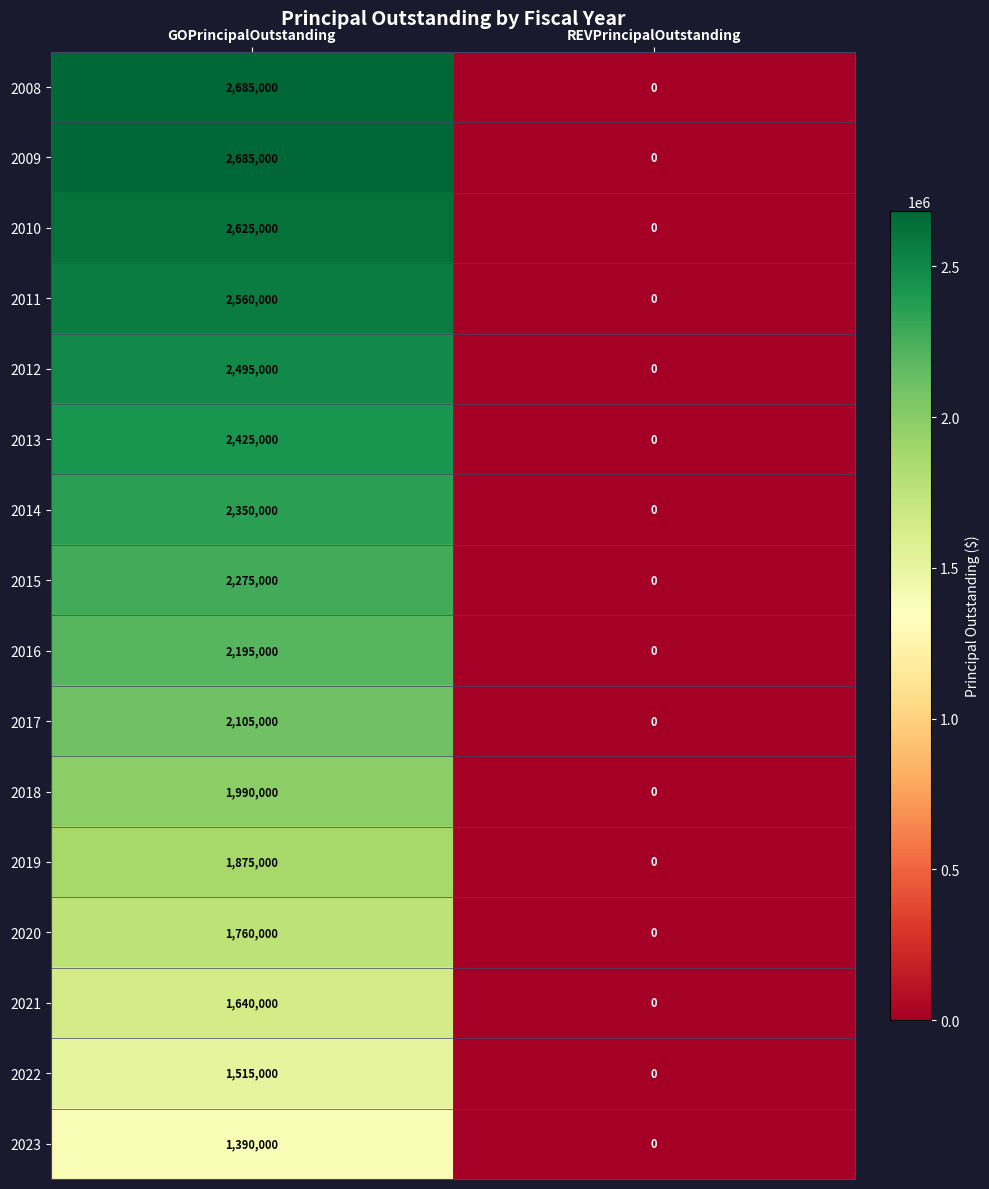

True or false: 2014 has a value of 0 at REVPrincipalOutstanding.

True